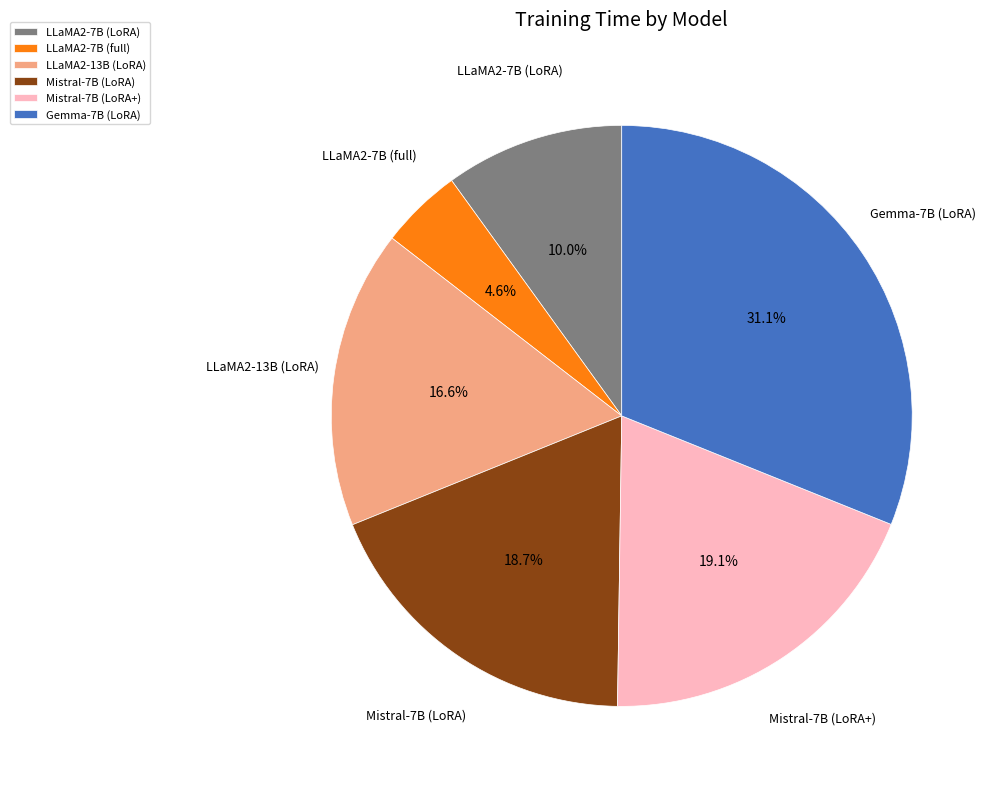

Is it true that Mistral-7B (LoRA+) is 19% of the pie?

True